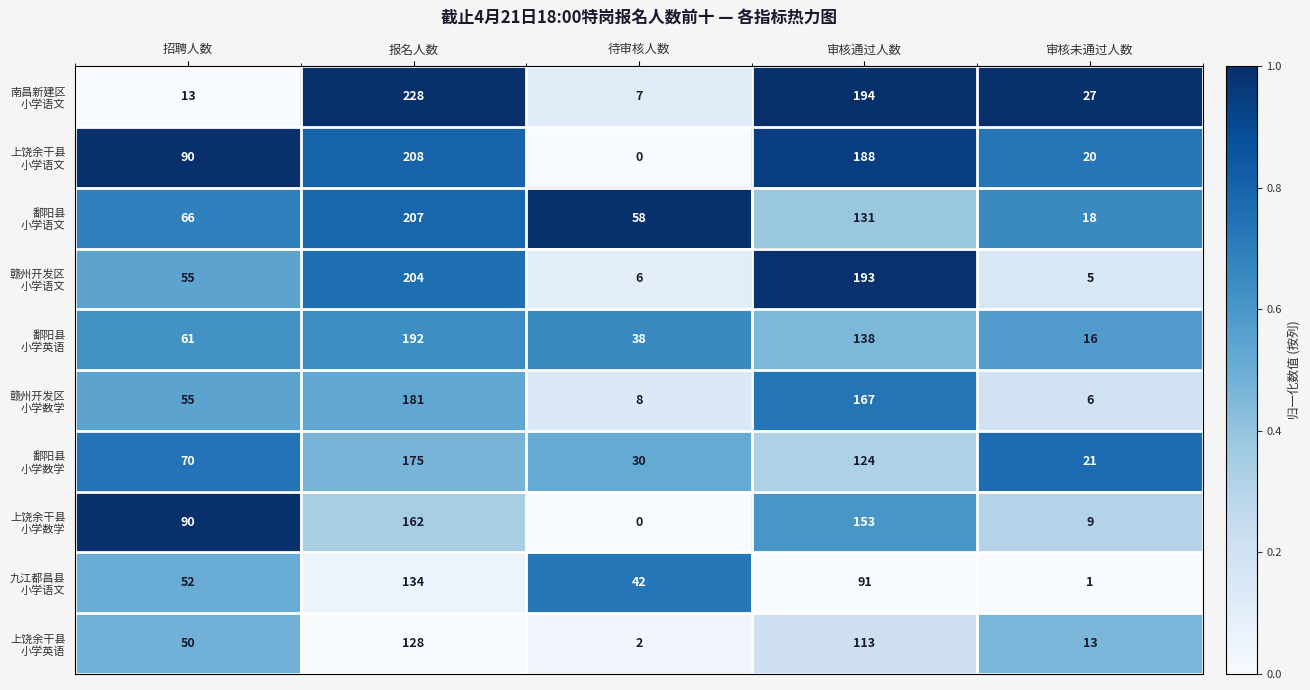

At which category does the chart reach its peak across all series?

报名人数